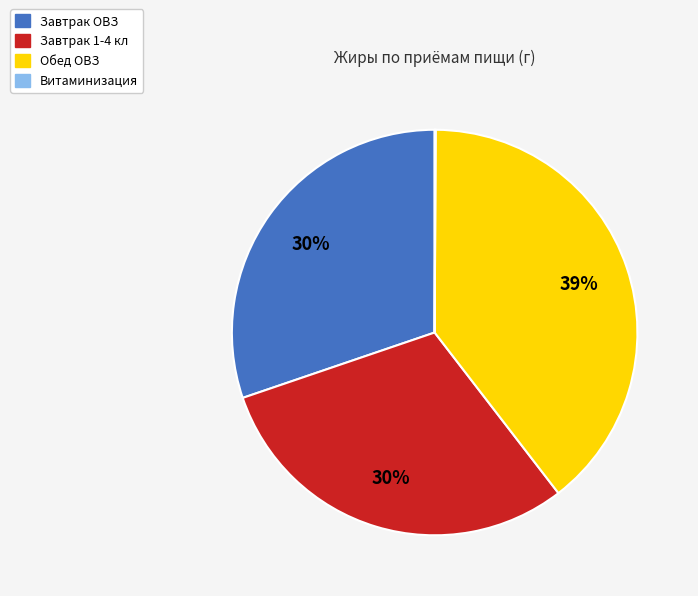

To the nearest percent, what percentage of the pie is Завтрак ОВЗ?

30%